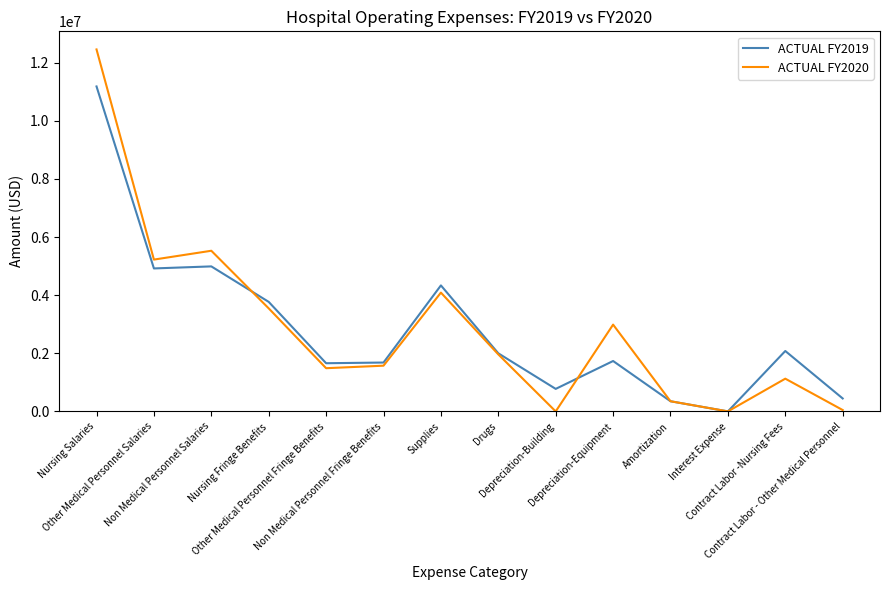

What is the average value of the ACTUAL FY2020 series?

2883899